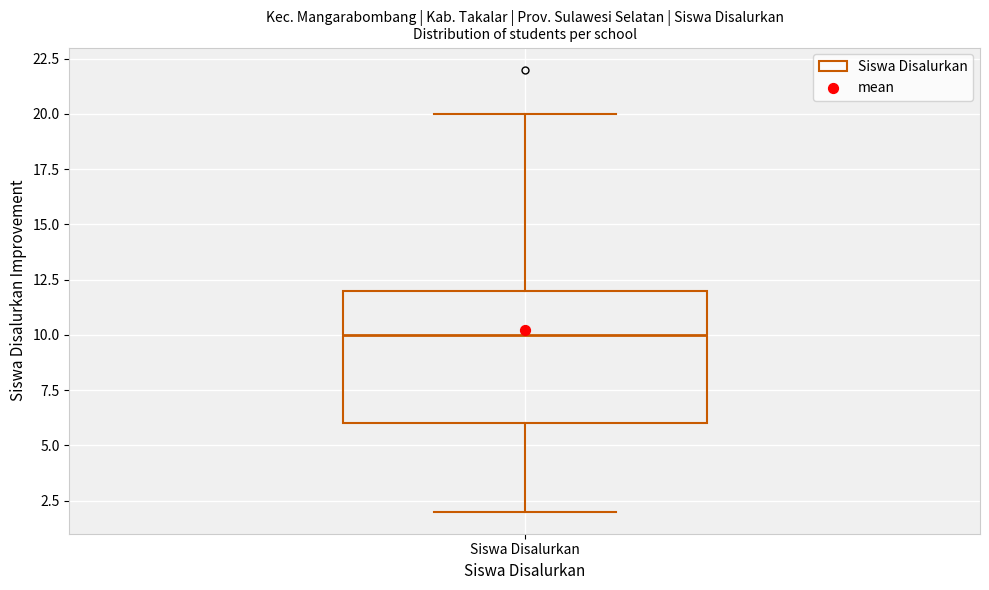

Read this box plot against the y-axis: the position of the median line, the range covered by the box, and the ends of both whiskers. The values are not printed on the chart, so give them approximately, as read against the axis.

median 10, box 6 to 12, whiskers 2 to 20